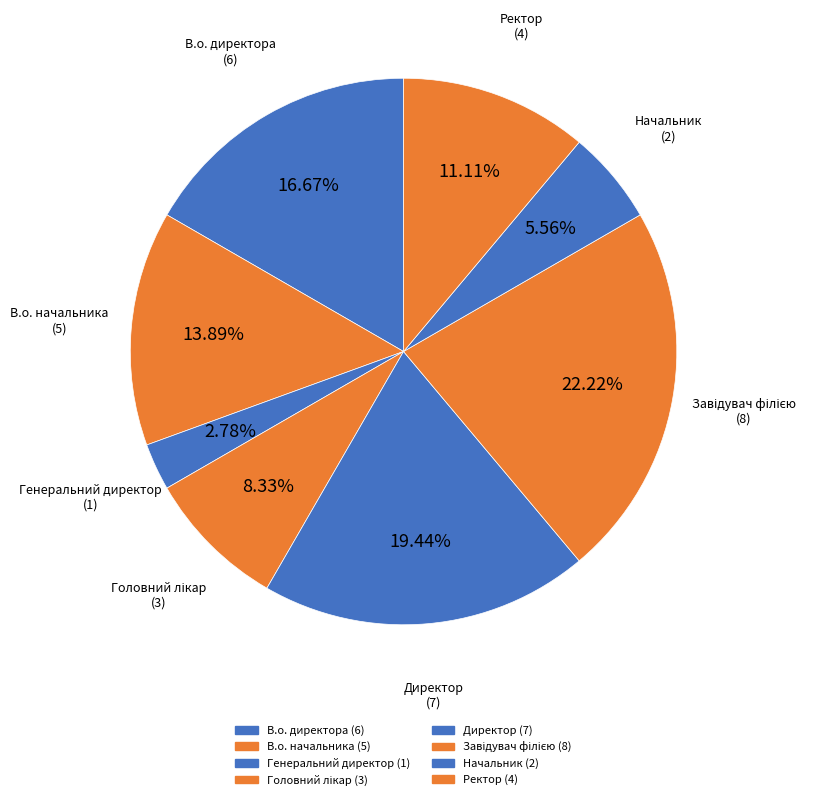

How many segments does this pie chart have?

8